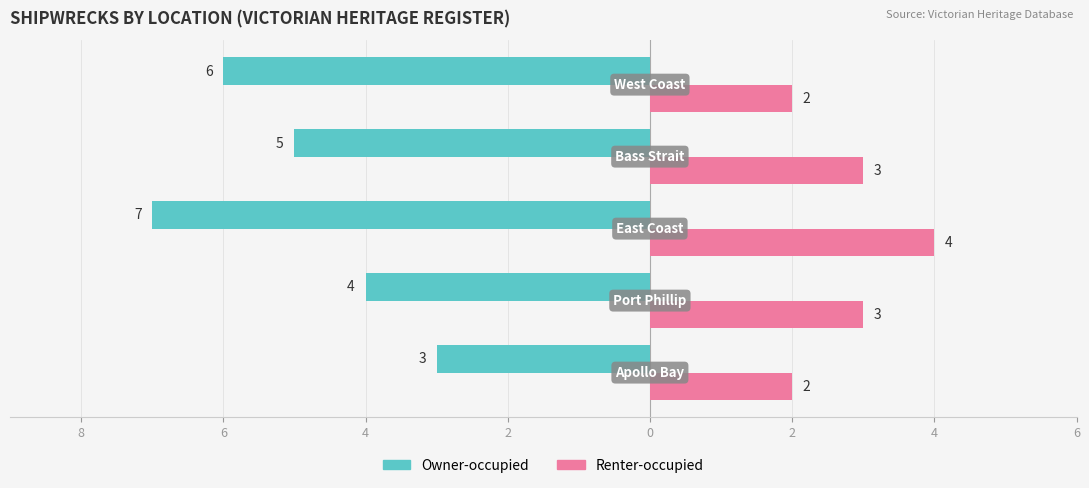

What are all the series names shown in the legend?

Owner-occupied, Renter-occupied